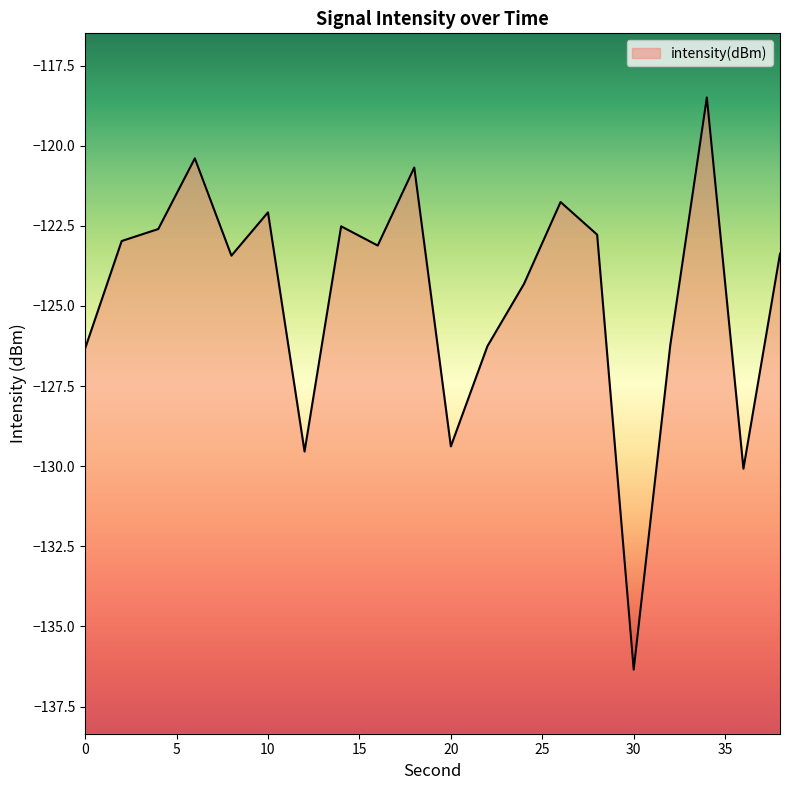

Rank the categories by value from highest to lowest.

34, 6, 18, 26, 10, 14, 4, 28, 2, 16, 38, 8, 24, 32, 22, 0, 20, 12, 36, 30